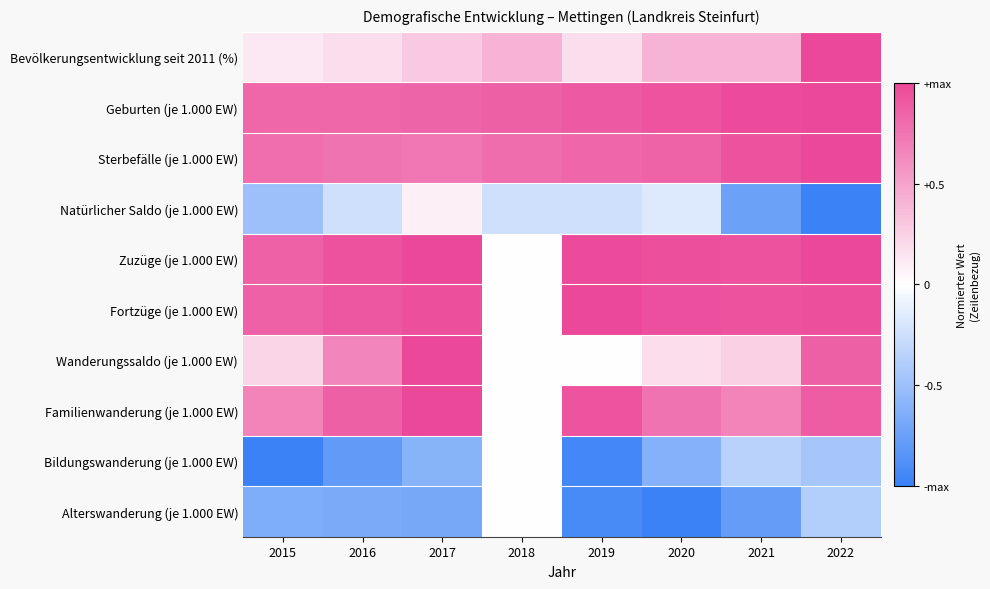

At how many categories does at least one series exceed 0?

8